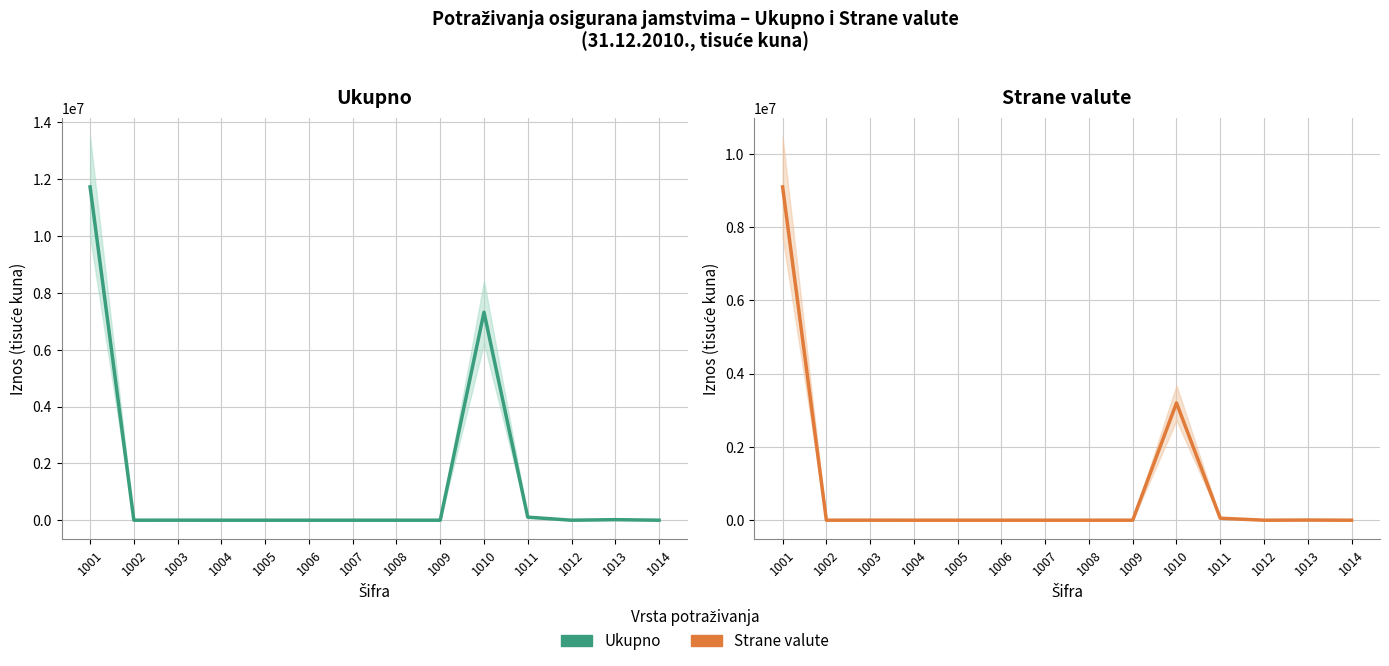

True or false: Strane valute has a value of 0 at 1004.

True